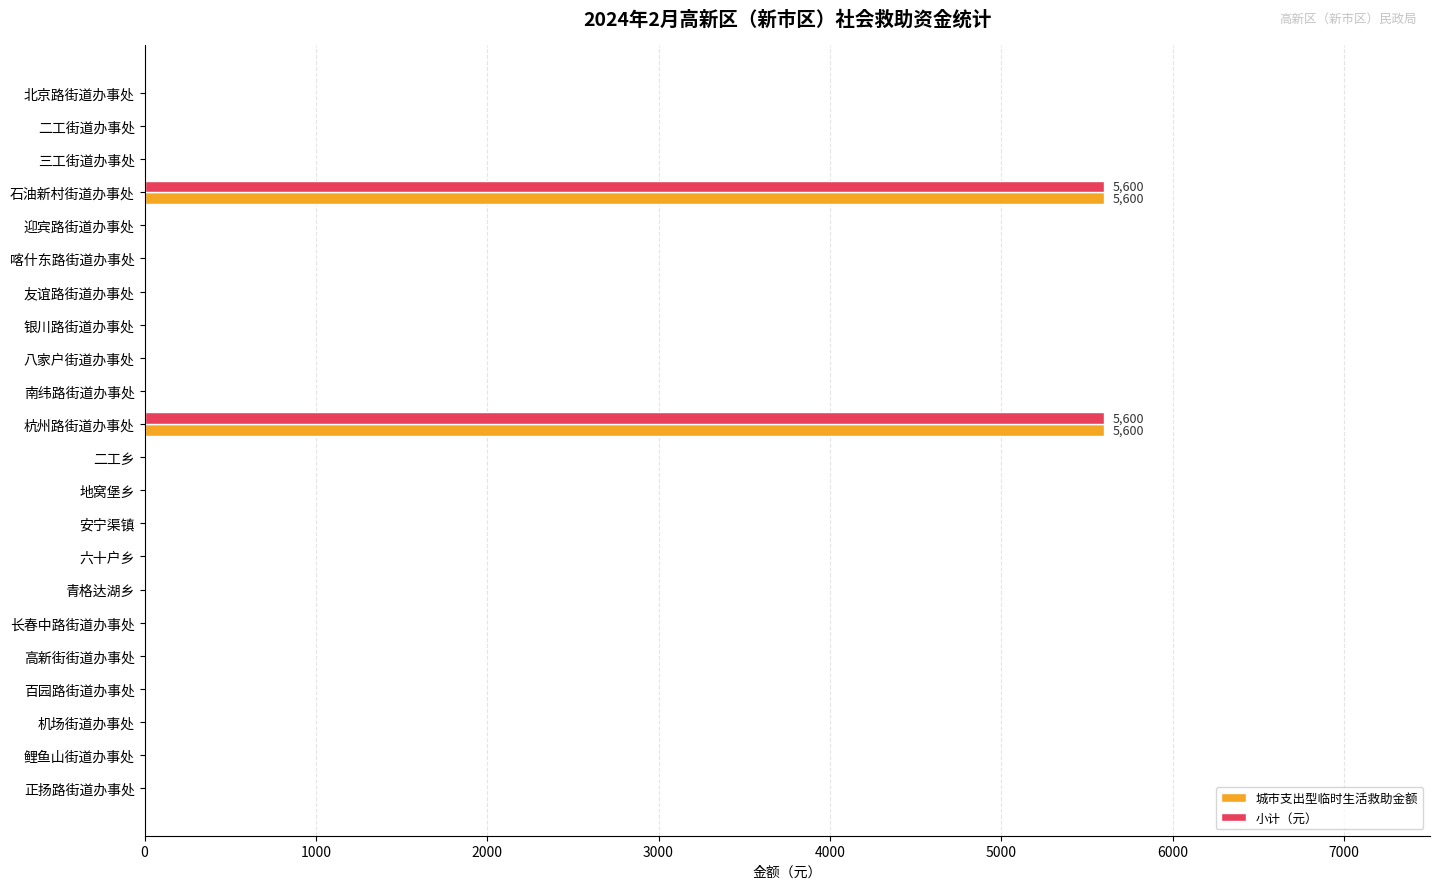

What is the average value of the 小计（元） series?

509